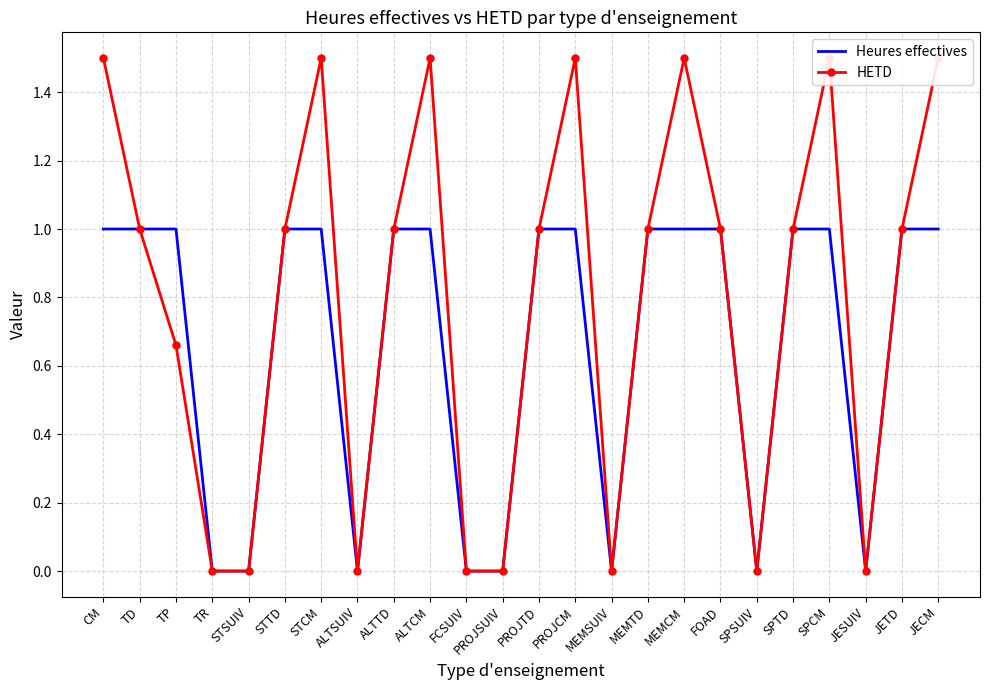

How many lines are shown in the chart?

2